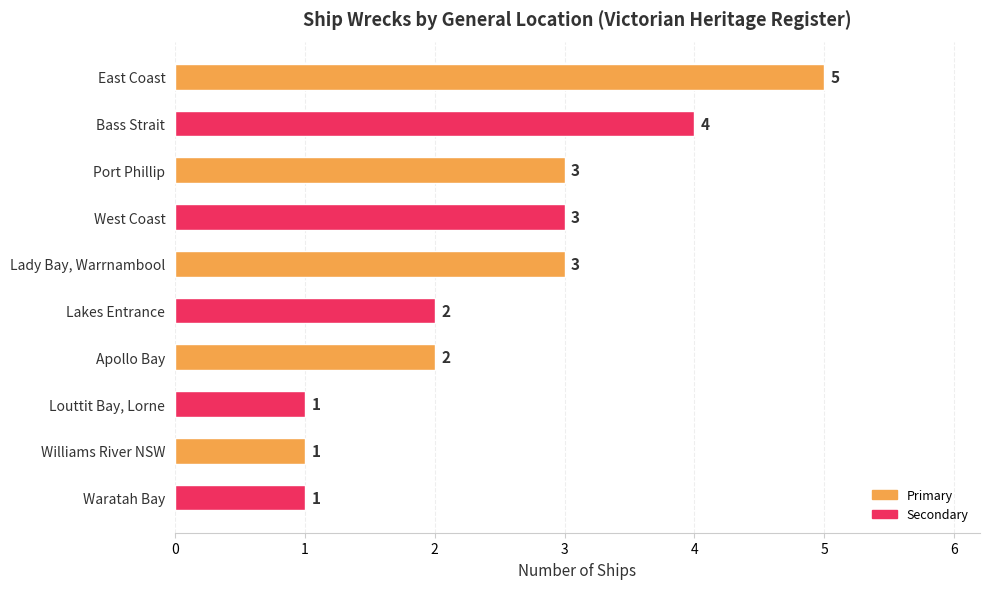

What is the approximate value at Bass Strait?

4